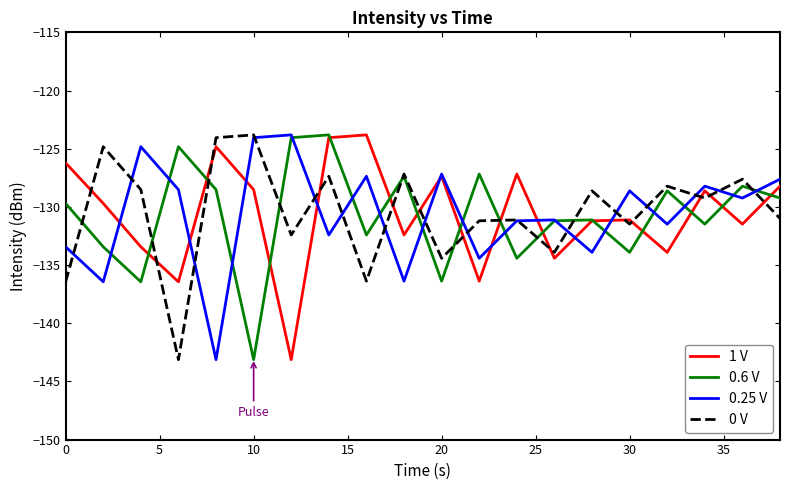

What is the minimum value shown in the chart?

-143.1